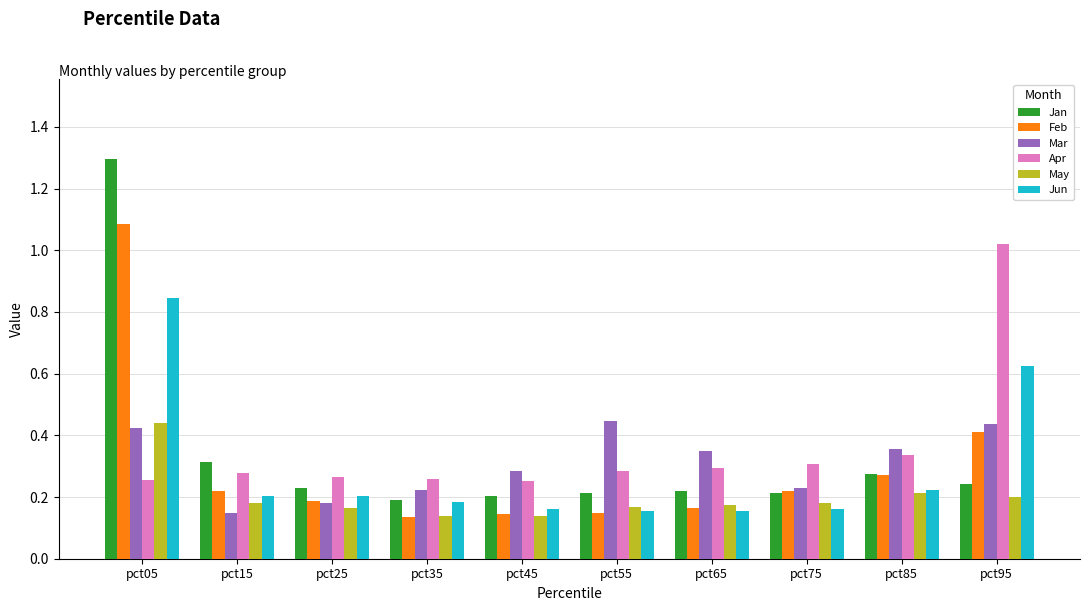

What is the sum of all Jun values?

2.9